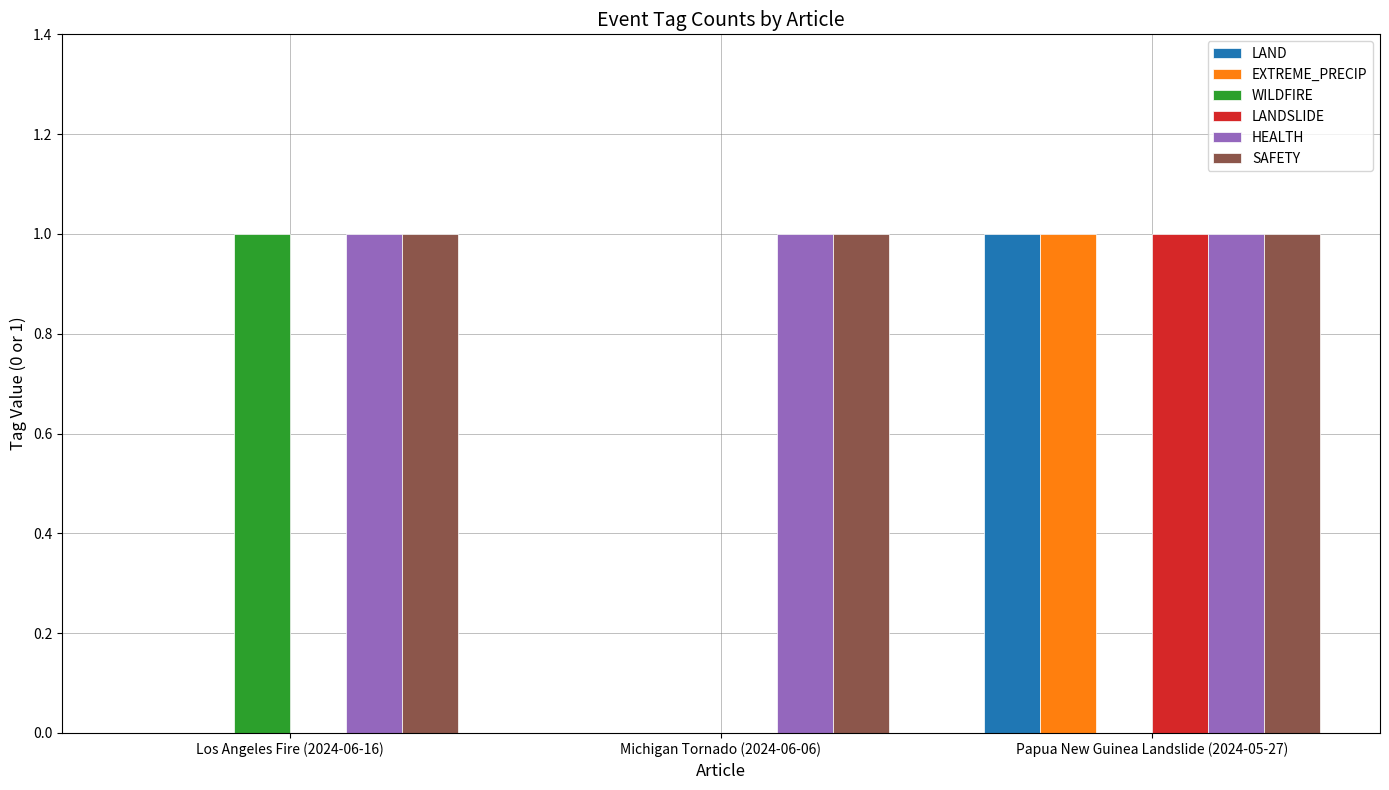

Reading right to left, transcribe all the data shown in this chart.

LAND: Papua New Guinea Landslide (2024-05-27)=1	Michigan Tornado (2024-06-06)=0	Los Angeles Fire (2024-06-16)=0
EXTREME_PRECIP: Papua New Guinea Landslide (2024-05-27)=1	Michigan Tornado (2024-06-06)=0	Los Angeles Fire (2024-06-16)=0
WILDFIRE: Papua New Guinea Landslide (2024-05-27)=0	Michigan Tornado (2024-06-06)=0	Los Angeles Fire (2024-06-16)=1
LANDSLIDE: Papua New Guinea Landslide (2024-05-27)=1	Michigan Tornado (2024-06-06)=0	Los Angeles Fire (2024-06-16)=0
HEALTH: Papua New Guinea Landslide (2024-05-27)=1	Michigan Tornado (2024-06-06)=1	Los Angeles Fire (2024-06-16)=1
SAFETY: Papua New Guinea Landslide (2024-05-27)=1	Michigan Tornado (2024-06-06)=1	Los Angeles Fire (2024-06-16)=1